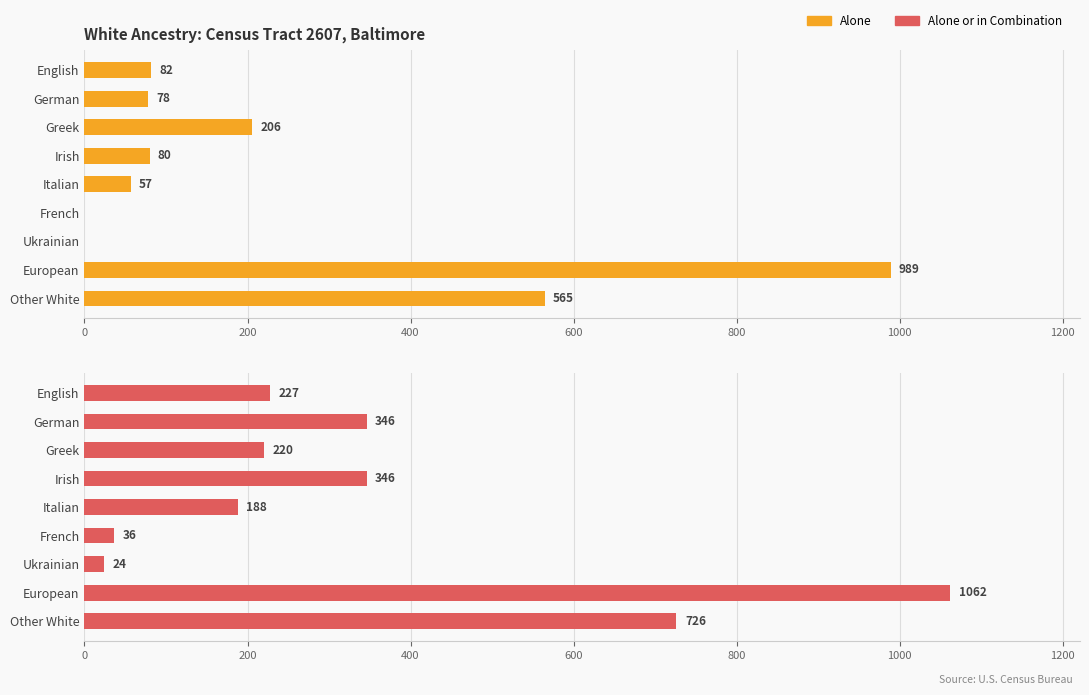

True or false: alone_or_combination has a value of 227 at English.

True